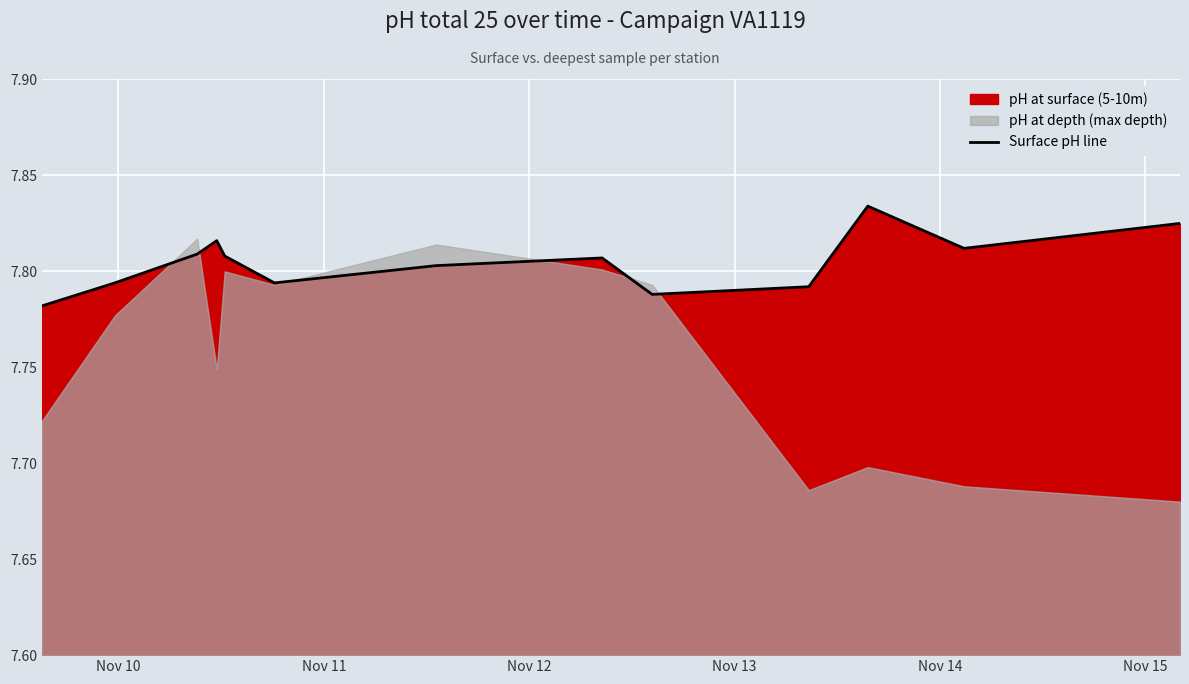

How many lines are shown in the chart?

1